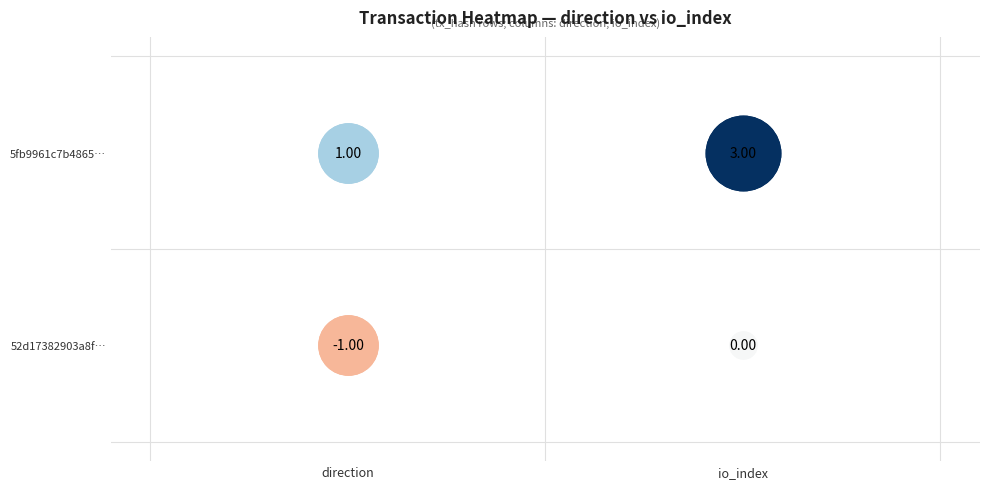

What is the sum of the 52d17382903a8fc4195e2b872ff136d7e2666da values at 0 and 1?

-1